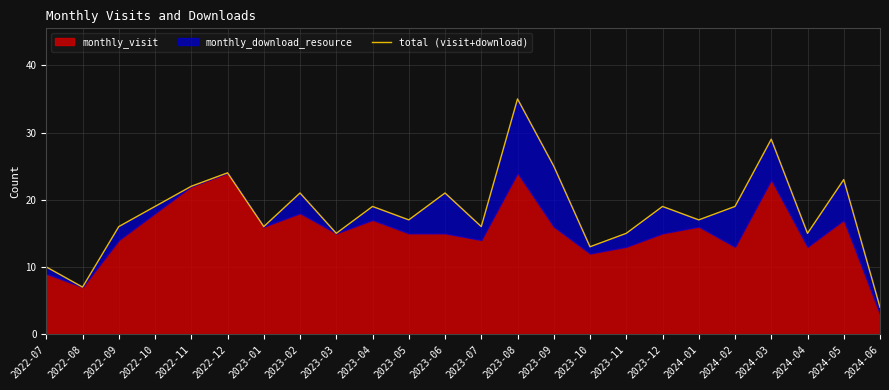

Where is the first local maximum?

2022-12